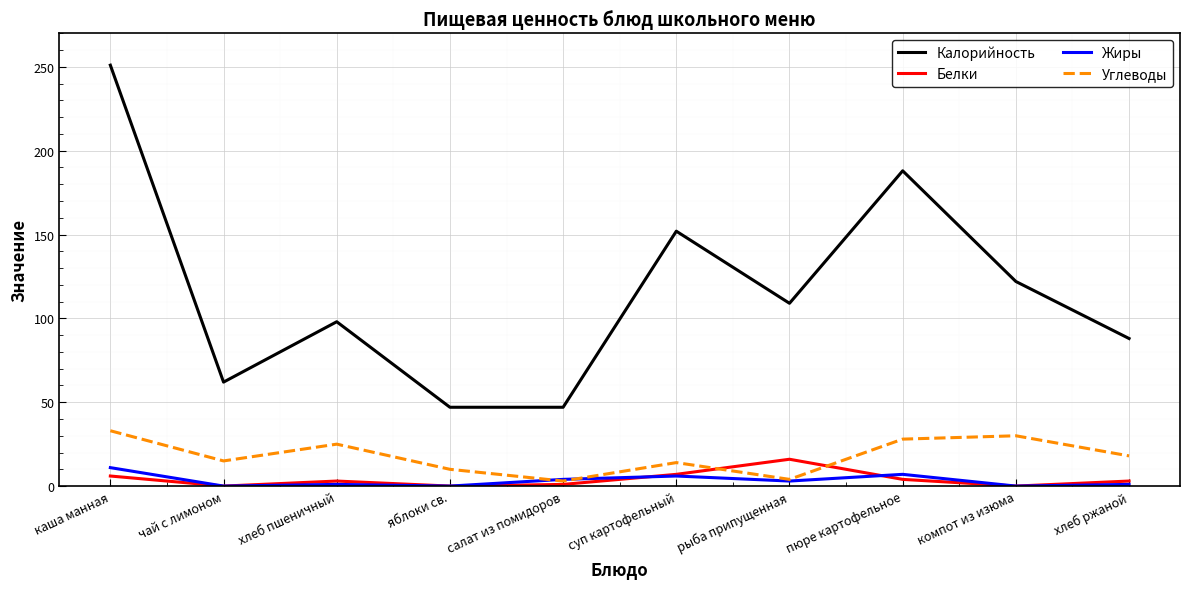

Is this an area chart (filled region under the line)?

No